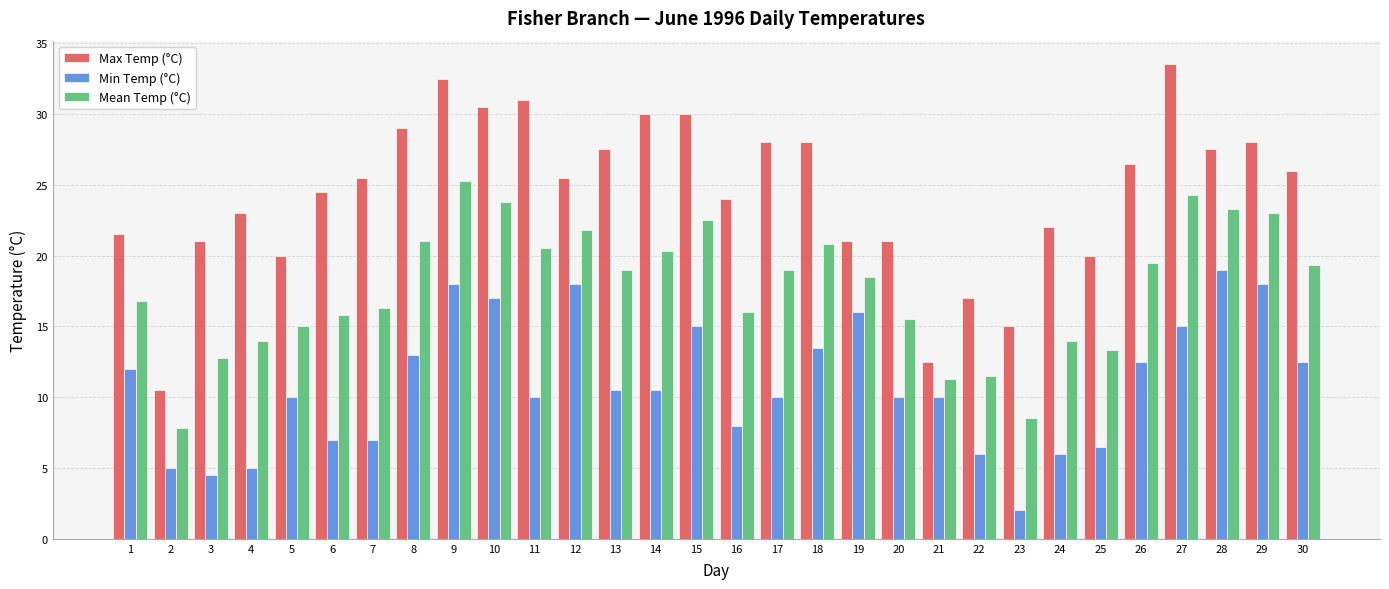

Are the bars grouped side by side (vs. stacked)?

Yes